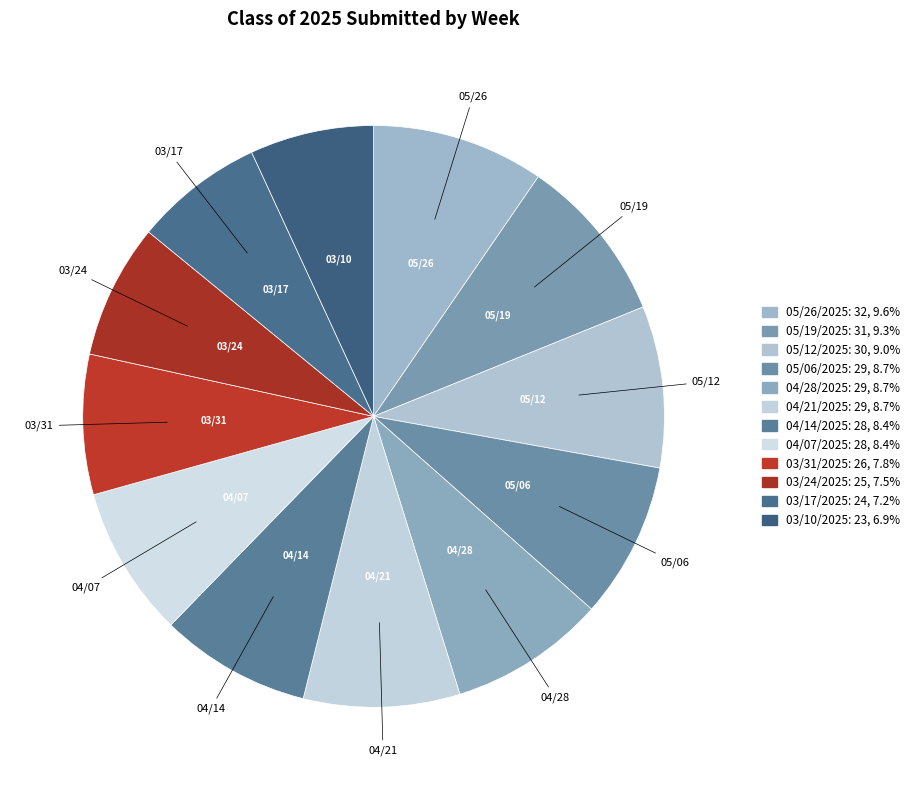

To the nearest percent, what is the difference between the 04/21/2025 and 03/17/2025 slice percentages?

1%